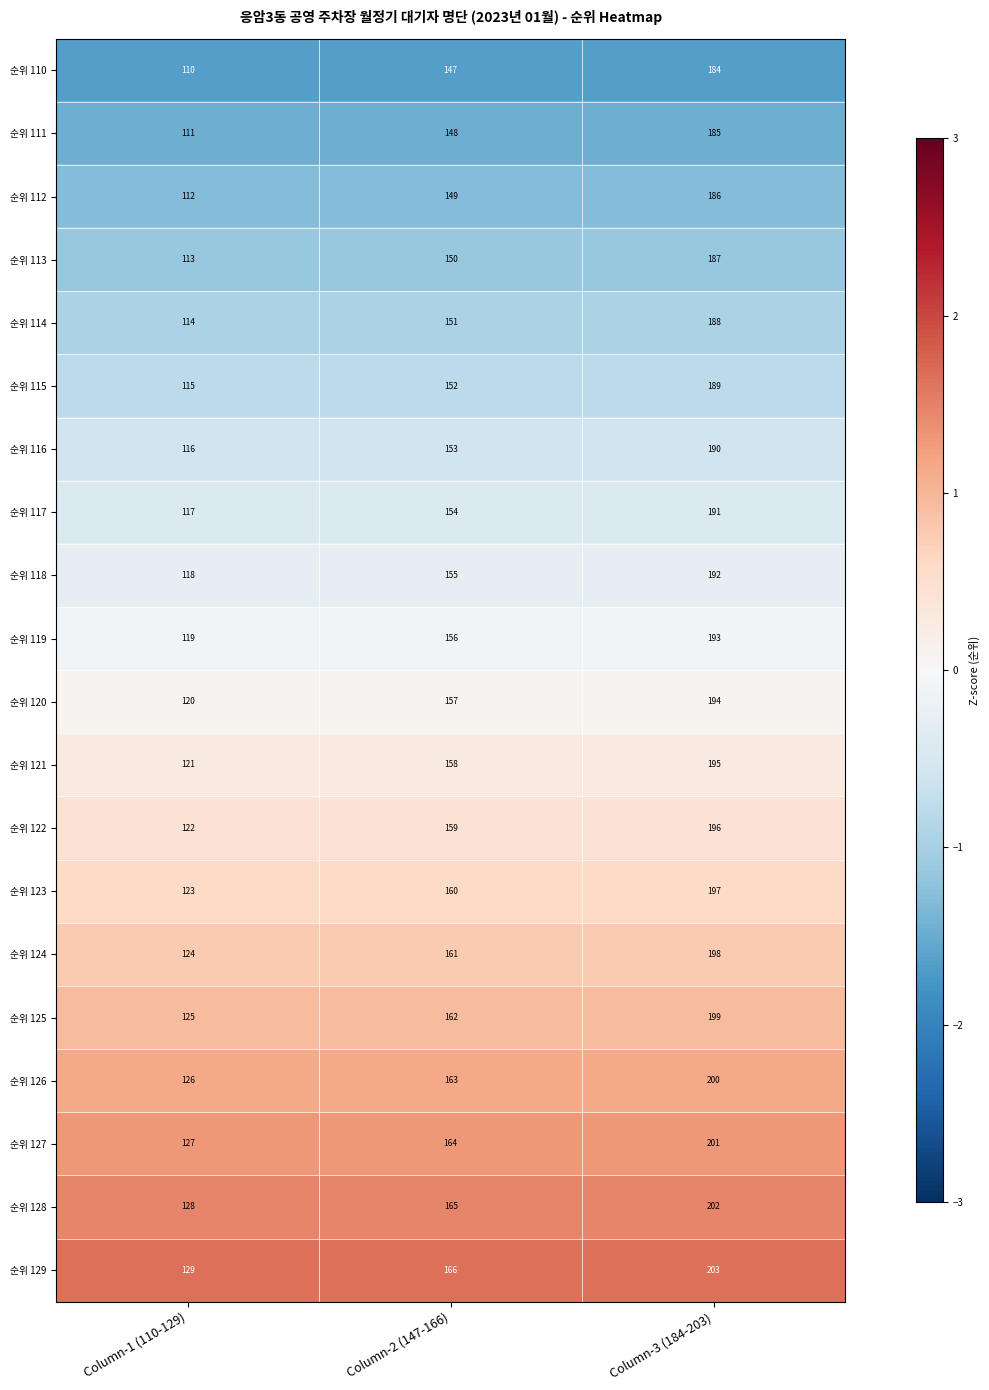

What is the smallest value displayed?

110